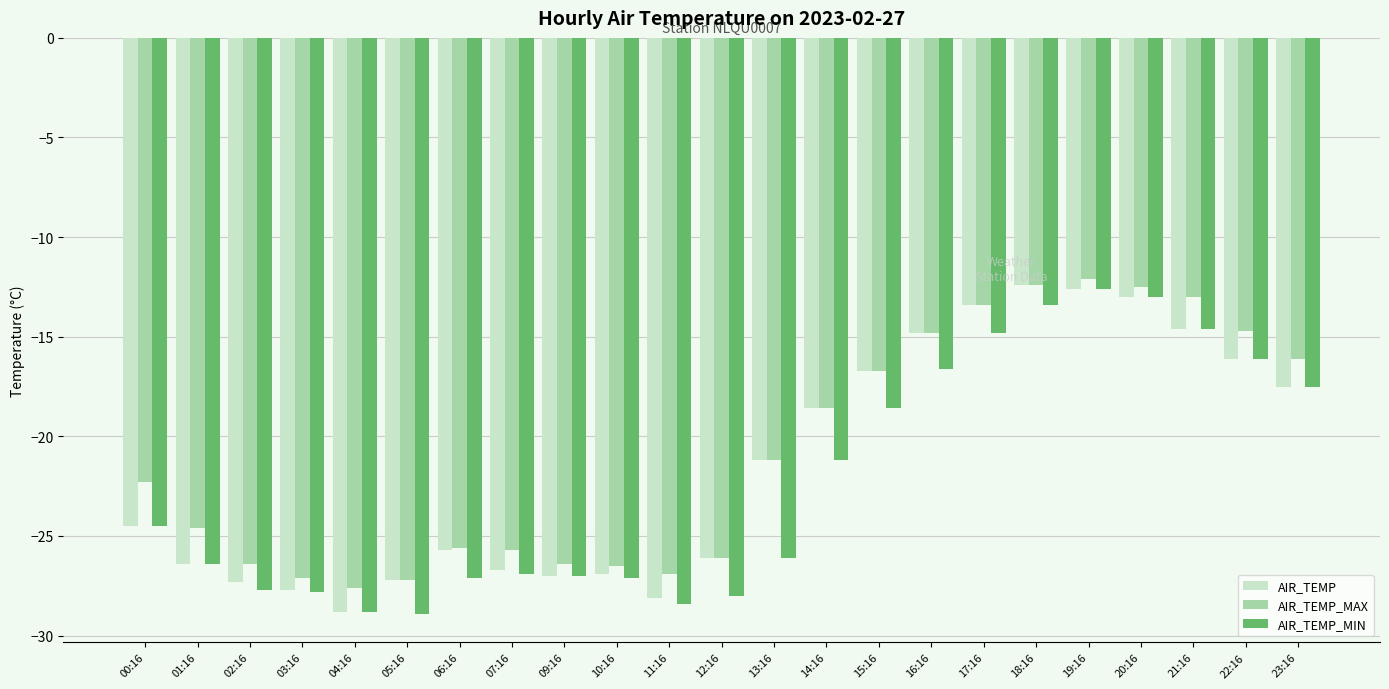

Read the AIR_TEMP_MIN value at 00:16.

-24.5